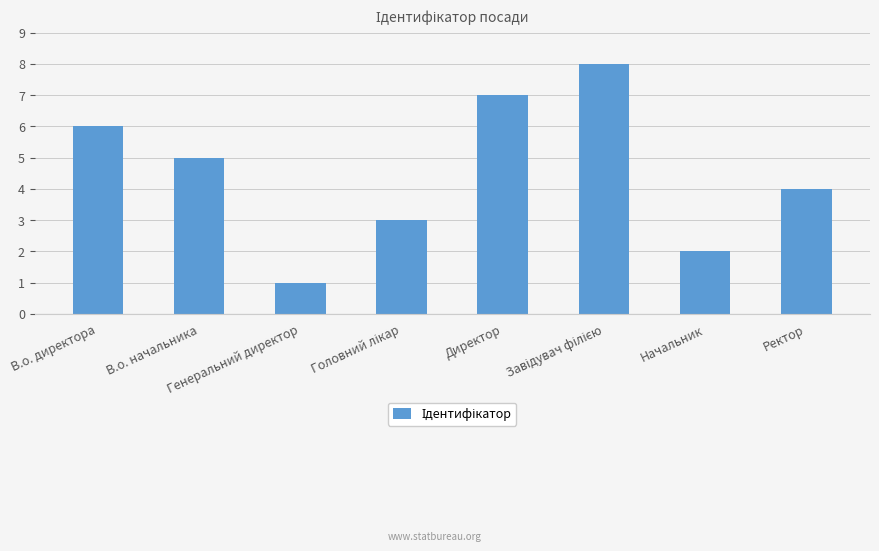

What is the difference between the second highest and second lowest values?

5